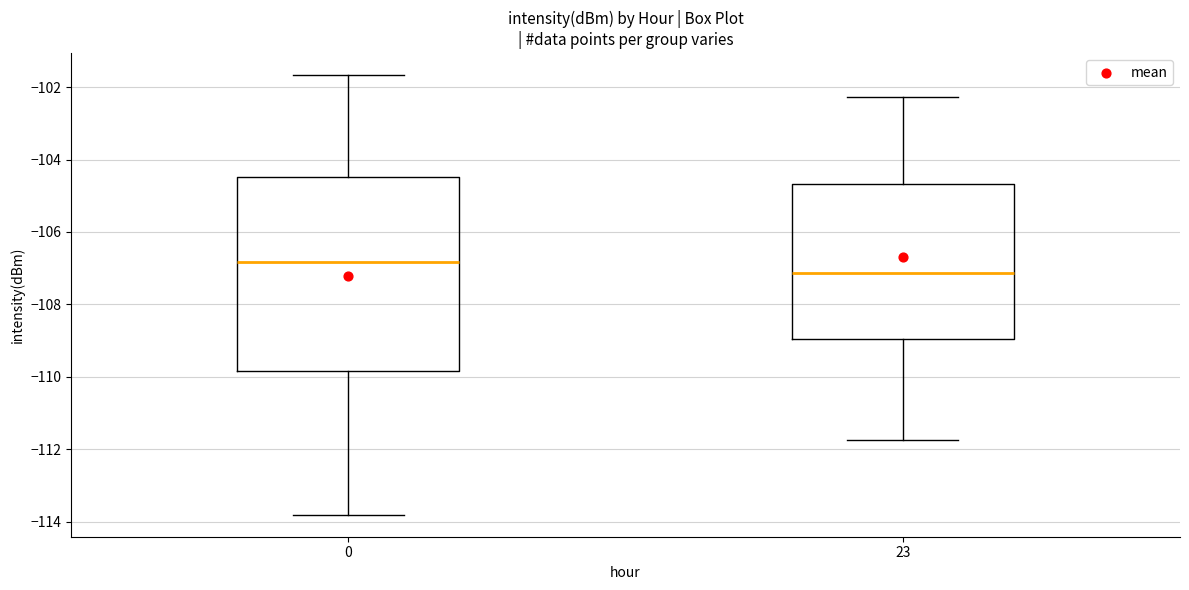

Which box has the highest median line?

0